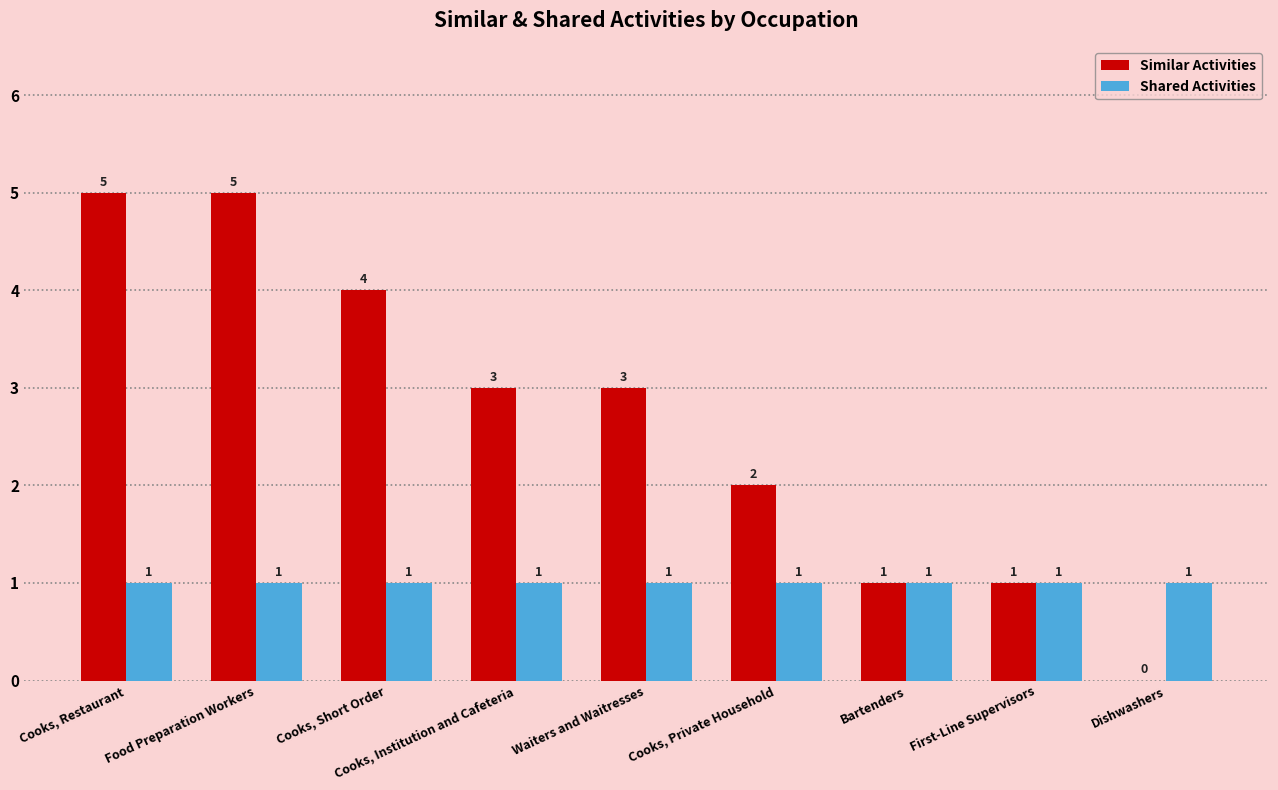

Is it true that Similar Activities equals 4 at Cooks, Short Order?

True